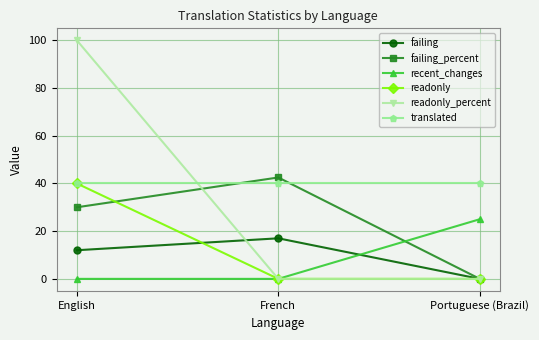

Reading right to left, list all the values displayed in this chart.

failing: Portuguese (Brazil)=0.0	French=17.0	English=12.0
failing_percent: Portuguese (Brazil)=0.0	French=42.5	English=30.0
recent_changes: Portuguese (Brazil)=25.0	French=0.0	English=0.0
readonly: Portuguese (Brazil)=0.0	French=0.0	English=40.0
readonly_percent: Portuguese (Brazil)=0.0	French=0.0	English=100.0
translated: Portuguese (Brazil)=40.0	French=40.0	English=40.0